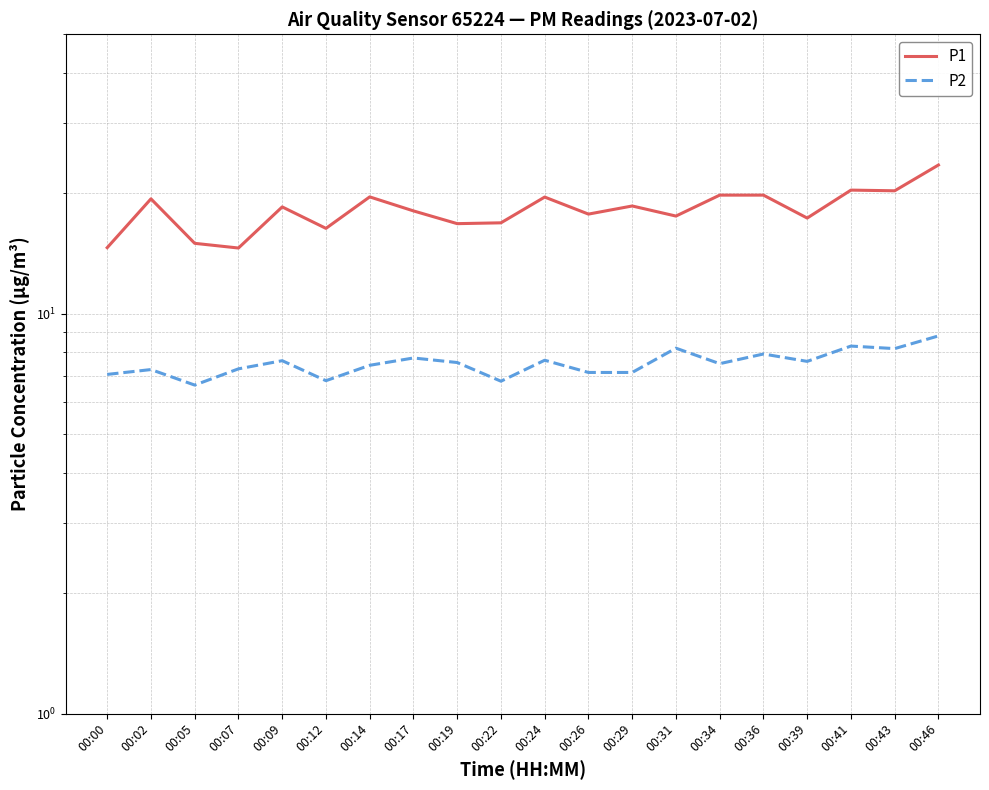

The value of P2 at 00:36 is 7.9. True or false?

True